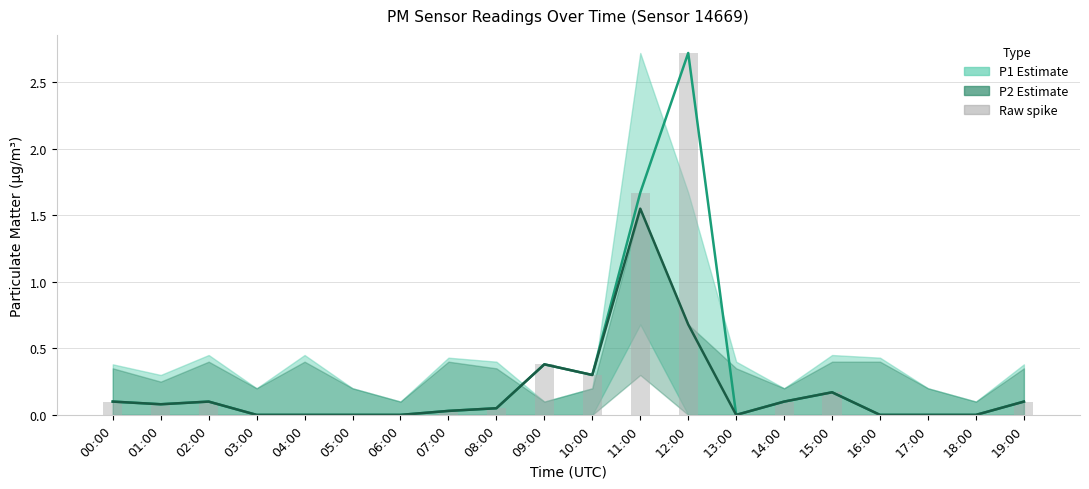

Reading left to right, transcribe all the data shown in this chart.

P1: 00:00=0.1	01:00=0.1	02:00=0.1	03:00=0.0	04:00=0.0	05:00=0.0	06:00=0.0	07:00=0.0	08:00=0.1	09:00=0.4	10:00=0.3	11:00=1.7	12:00=2.7	13:00=0.0	14:00=0.1	15:00=0.2	16:00=0.0	17:00=0.0	18:00=0.0	19:00=0.1
P2: 00:00=0.1	01:00=0.1	02:00=0.1	03:00=0.0	04:00=0.0	05:00=0.0	06:00=0.0	07:00=0.0	08:00=0.1	09:00=0.4	10:00=0.3	11:00=1.6	12:00=0.7	13:00=0.0	14:00=0.1	15:00=0.2	16:00=0.0	17:00=0.0	18:00=0.0	19:00=0.1
Raw spike: 00:00=0.1	01:00=0.1	02:00=0.1	03:00=0.0	04:00=0.0	05:00=0.0	06:00=0.0	07:00=0.0	08:00=0.1	09:00=0.4	10:00=0.3	11:00=1.7	12:00=2.7	13:00=0.0	14:00=0.1	15:00=0.2	16:00=0.0	17:00=0.0	18:00=0.0	19:00=0.1